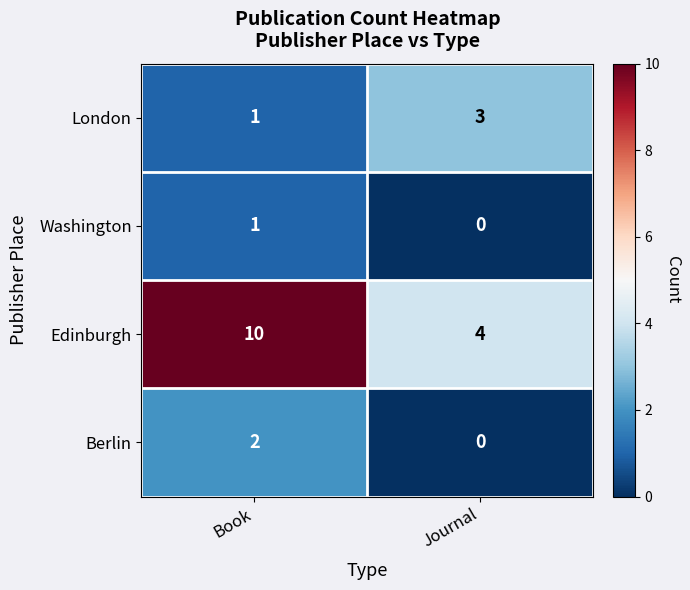

List the series in order of their peak value, lowest first.

Washington, Berlin, London, Edinburgh